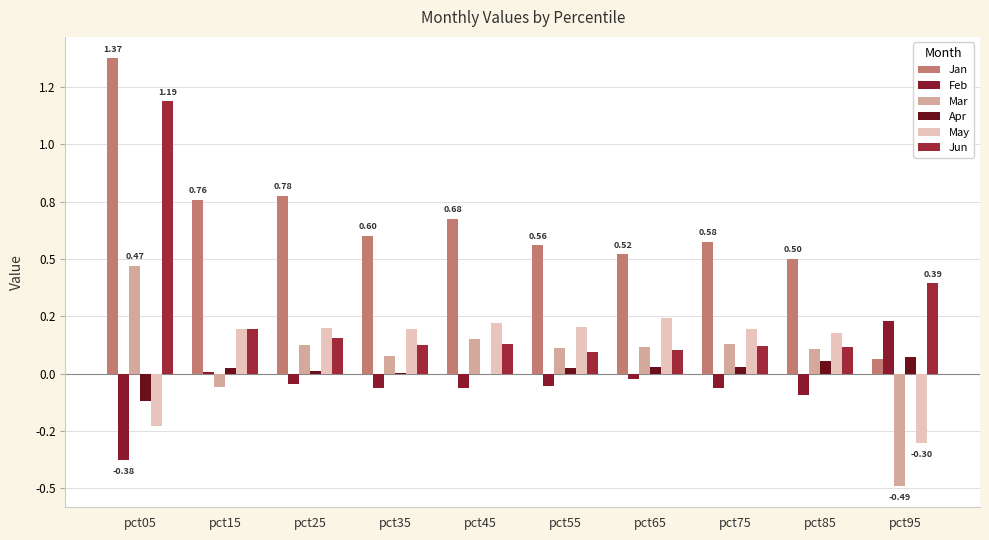

Are the bars horizontal?

No